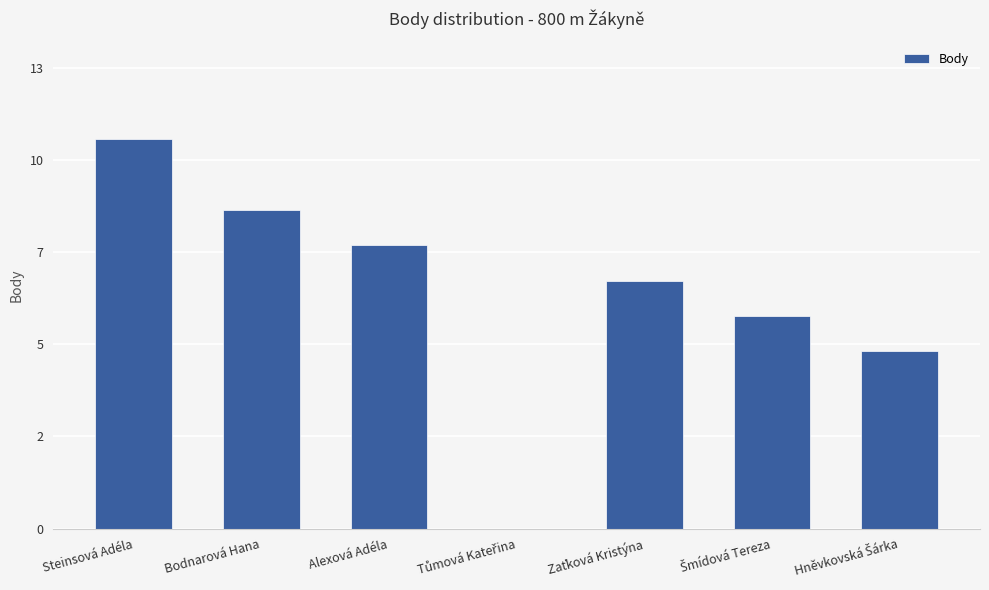

Are the bars horizontal?

No